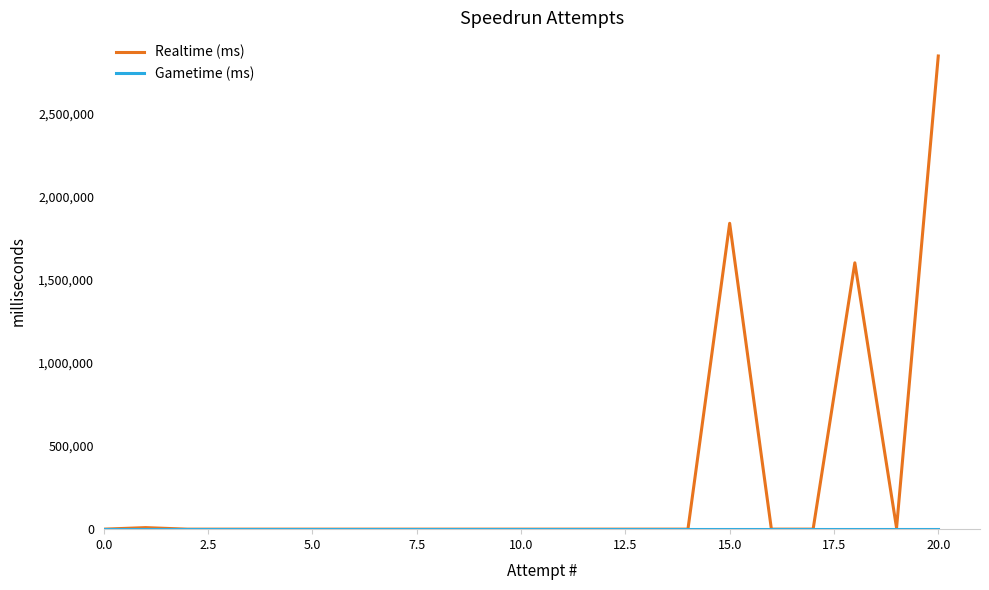

Is this an area chart (filled region under the line)?

No